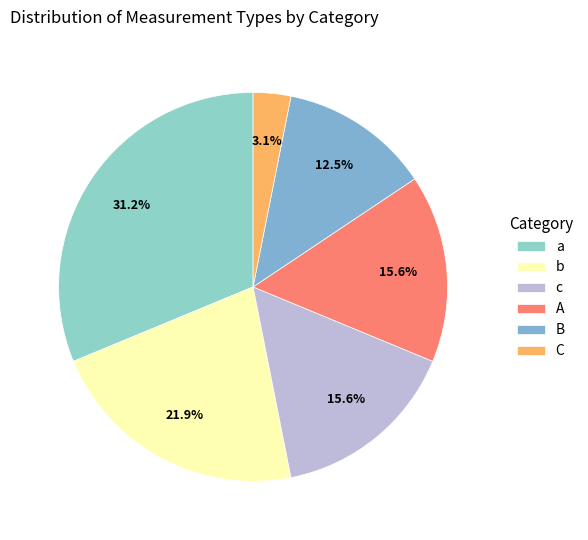

To the nearest percent, what is the difference between the largest and smallest slice percentages?

28%